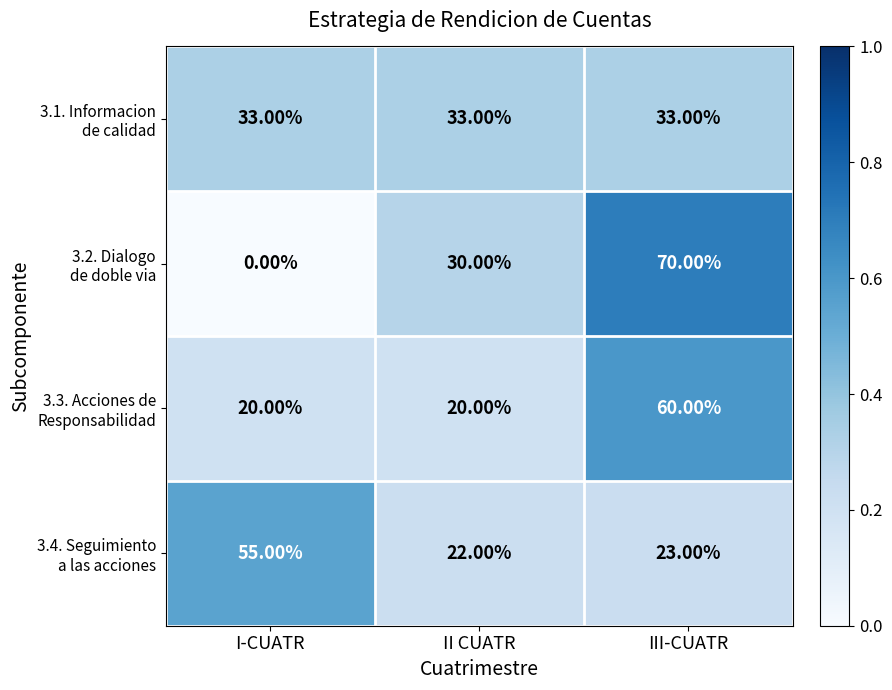

What is the total value across all series at I-CUATR?

108